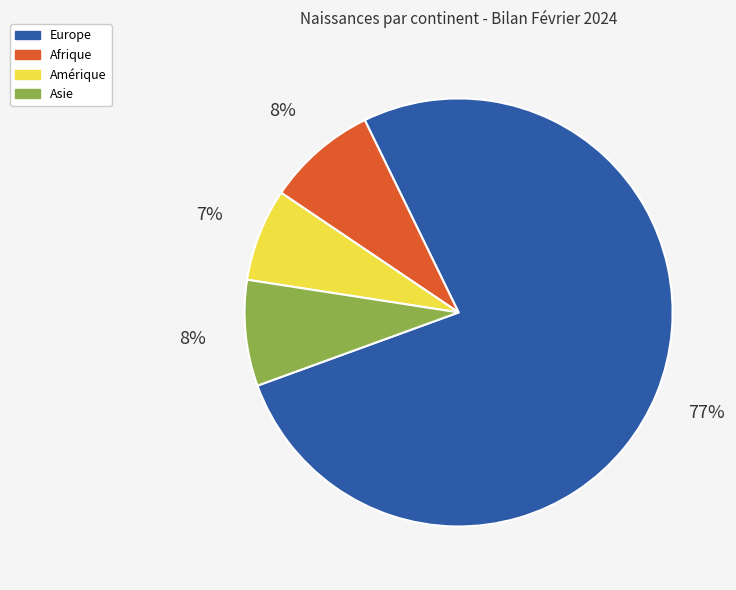

To the nearest percent, what is the average slice percentage?

25%